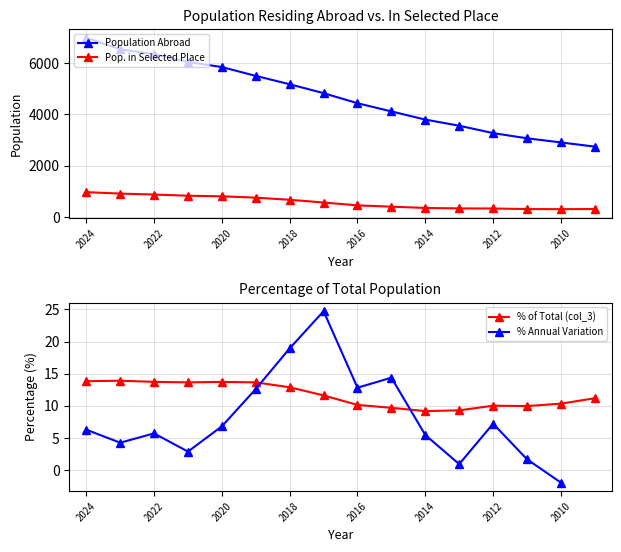

Which series has the largest total across all categories?

Population Abroad